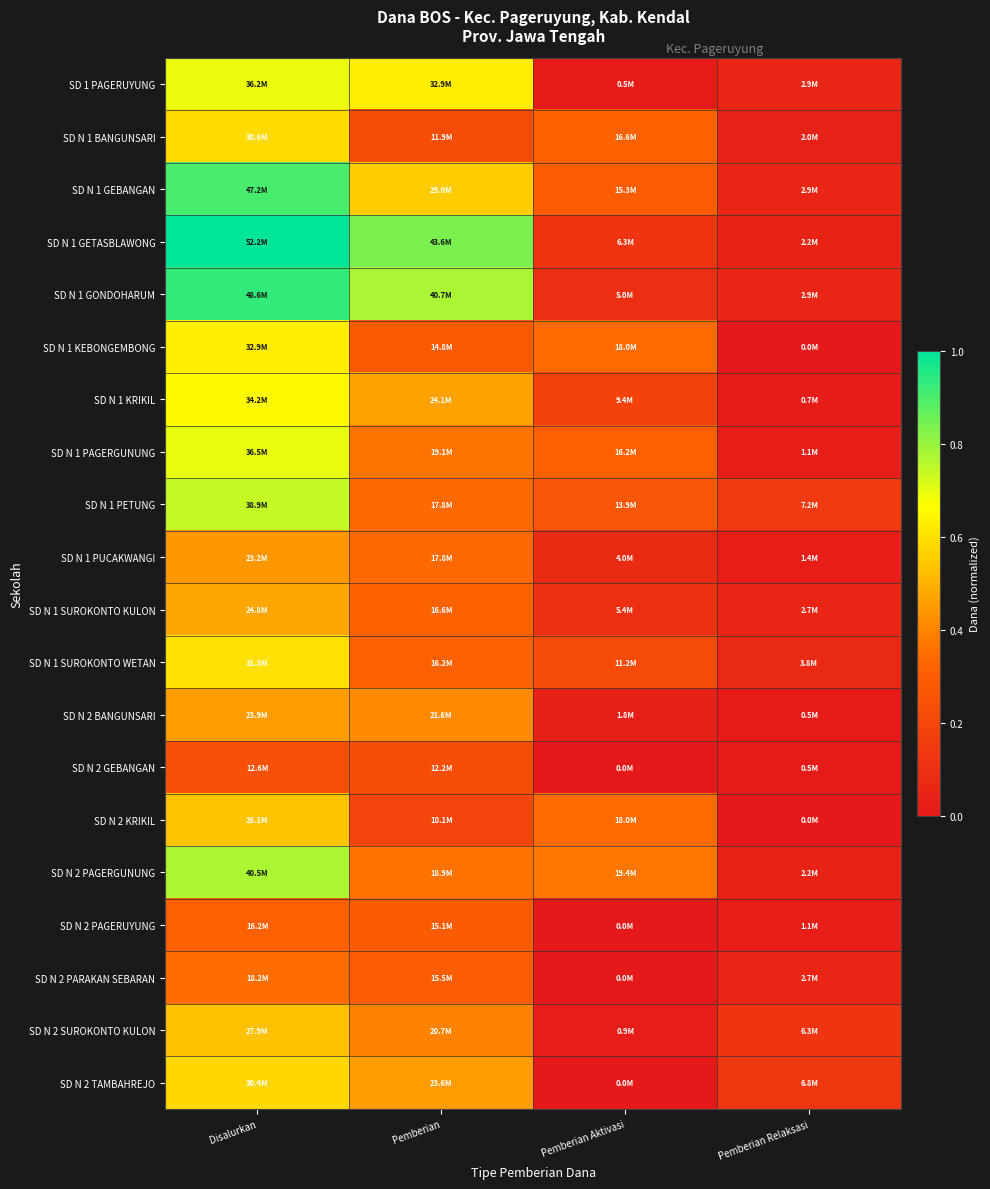

What is the greatest value displayed?

1.0